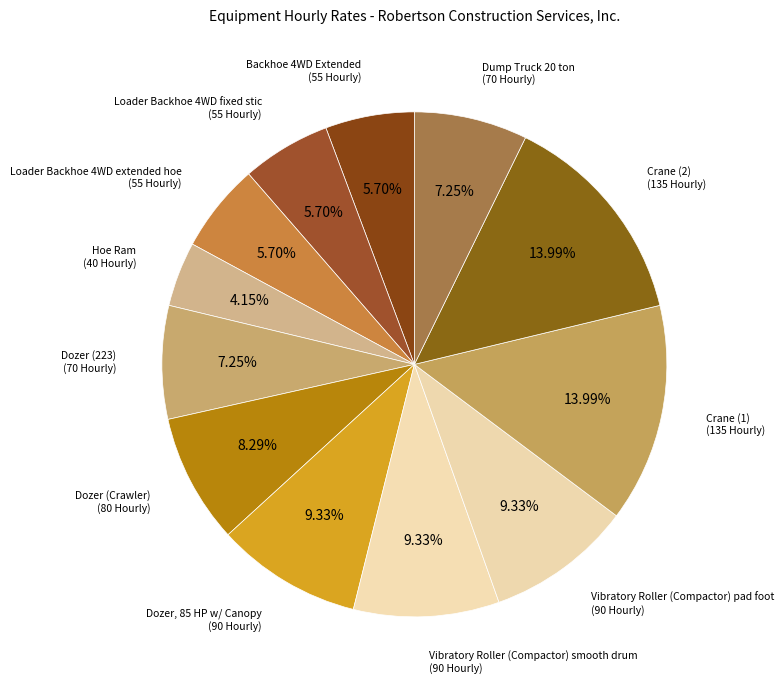

Which category has the biggest portion of the pie?

Crane (1)